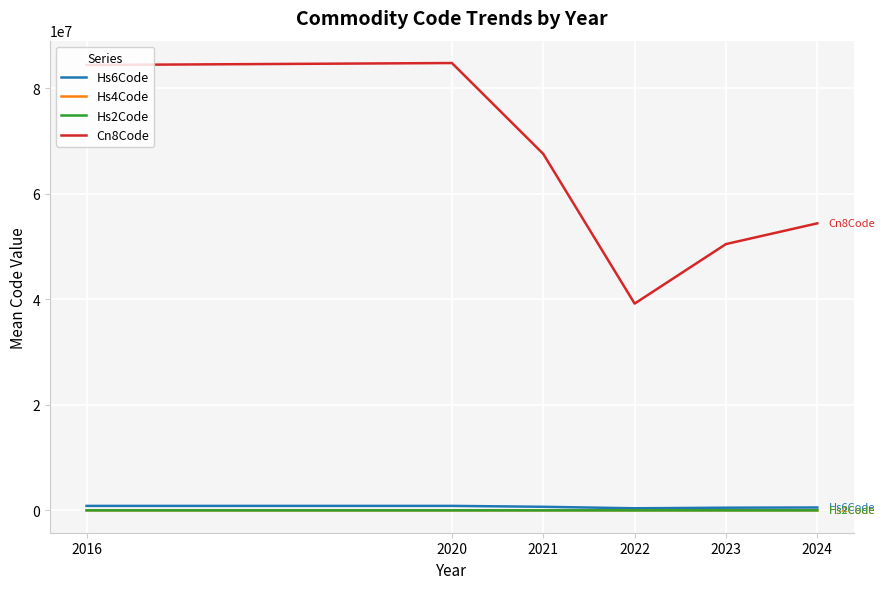

Which series has the largest total across all categories?

Cn8Code